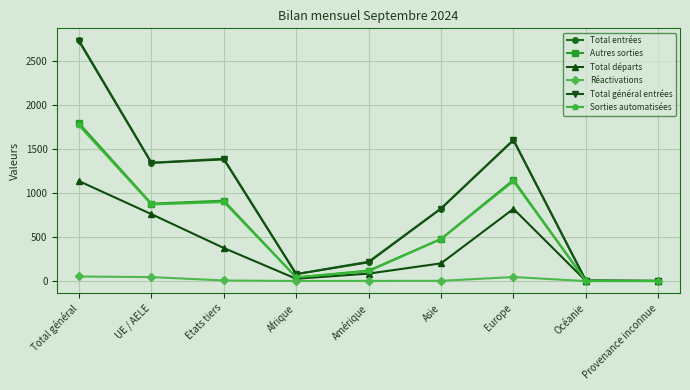

At which category is the sum across all series the highest?

Total général